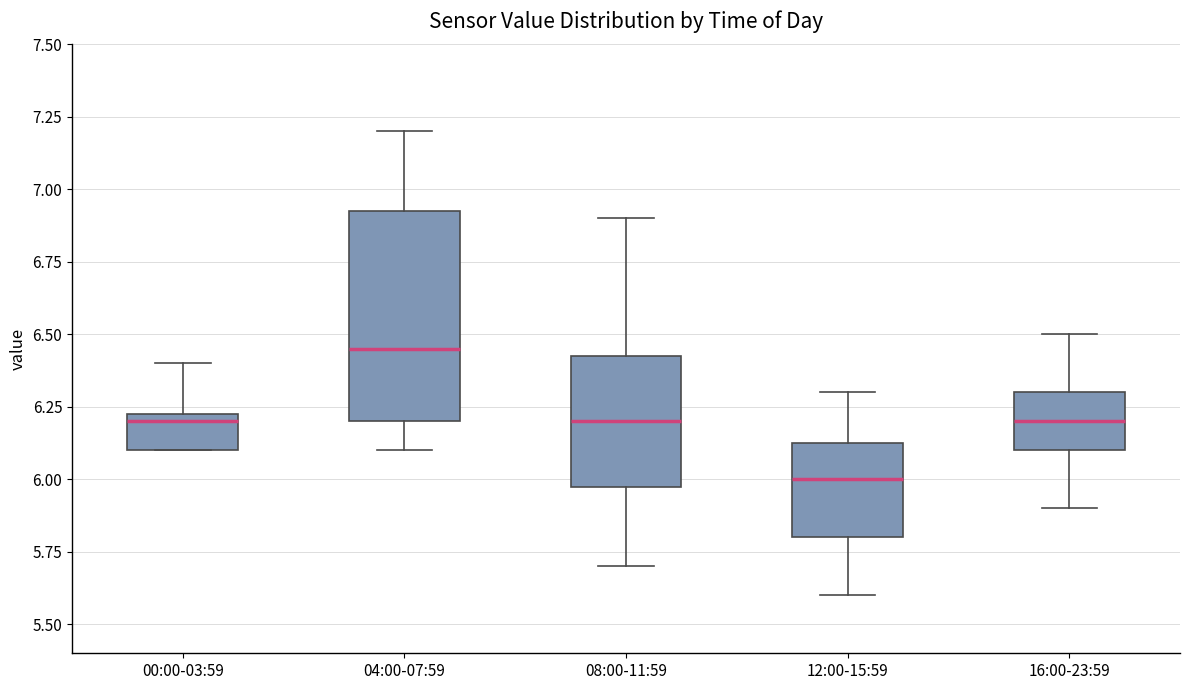

Comparing the boxes themselves (not the whiskers), which one is the tallest?

04:00-07:59